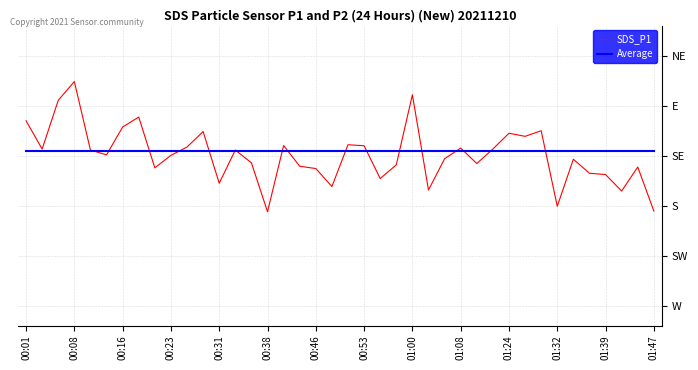

What are all the series names shown in the legend?

SDS_P1, Average